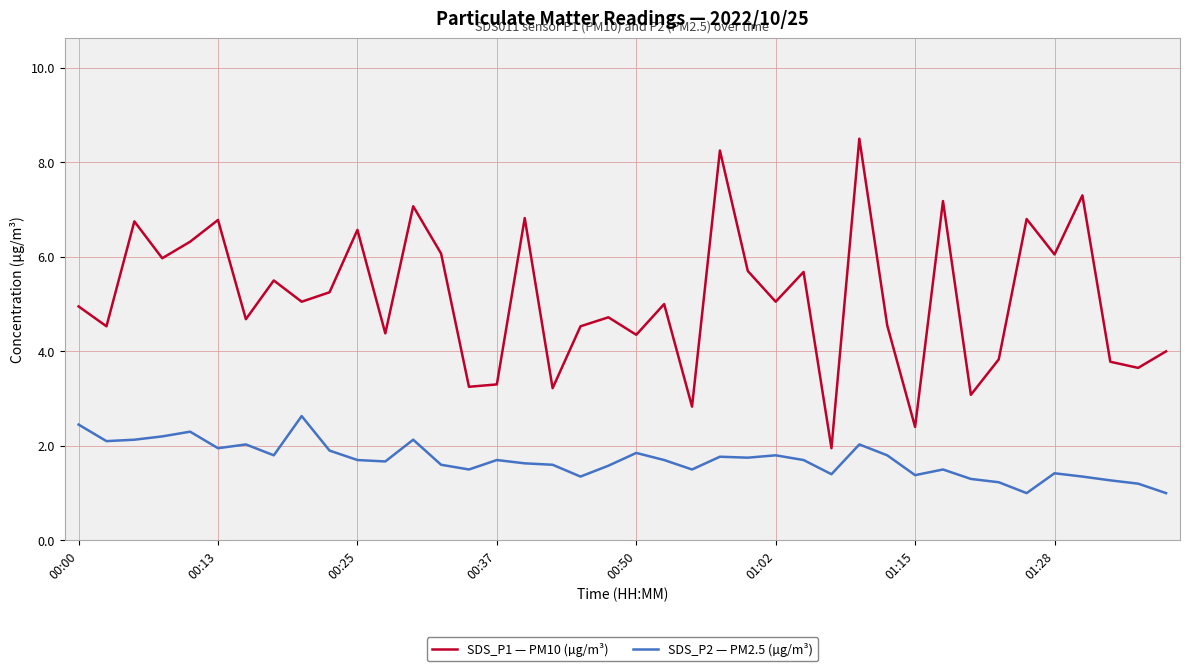

True or false: SDS_P1 — PM10 (µg/m³) and SDS_P2 — PM2.5 (µg/m³) intersect in this chart.

False